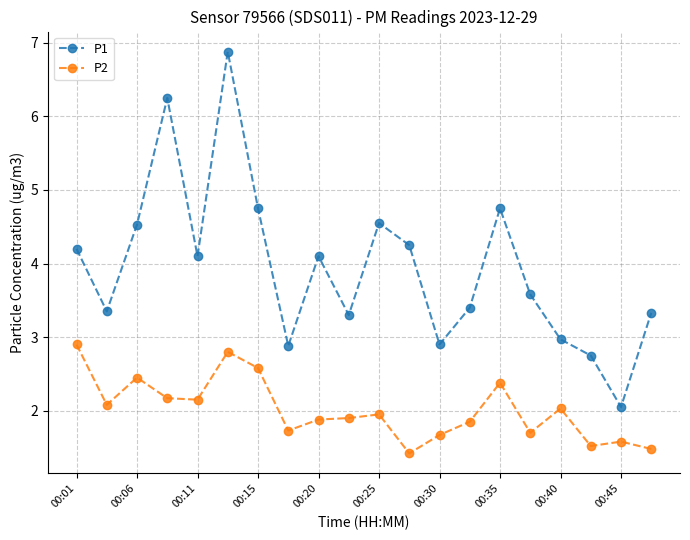

List the series in order of their overall mean, highest first.

P1, P2